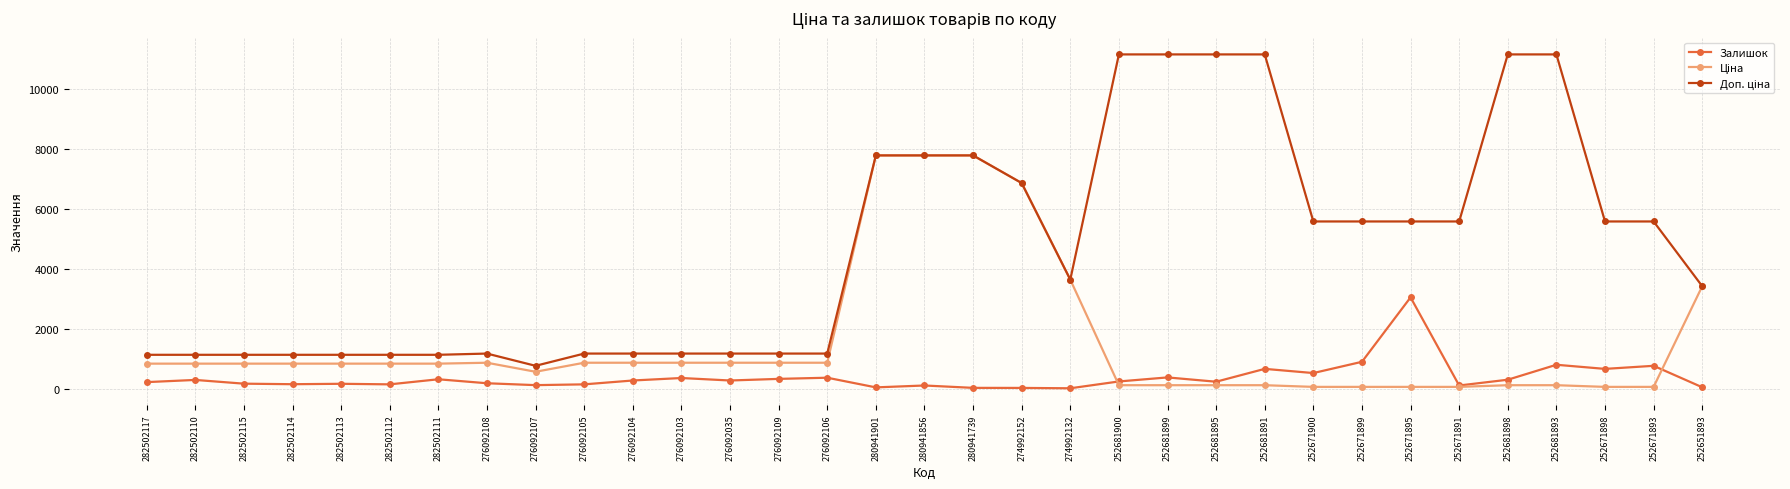

What is the value of the Залишок point at the 12th from the left?

352.0